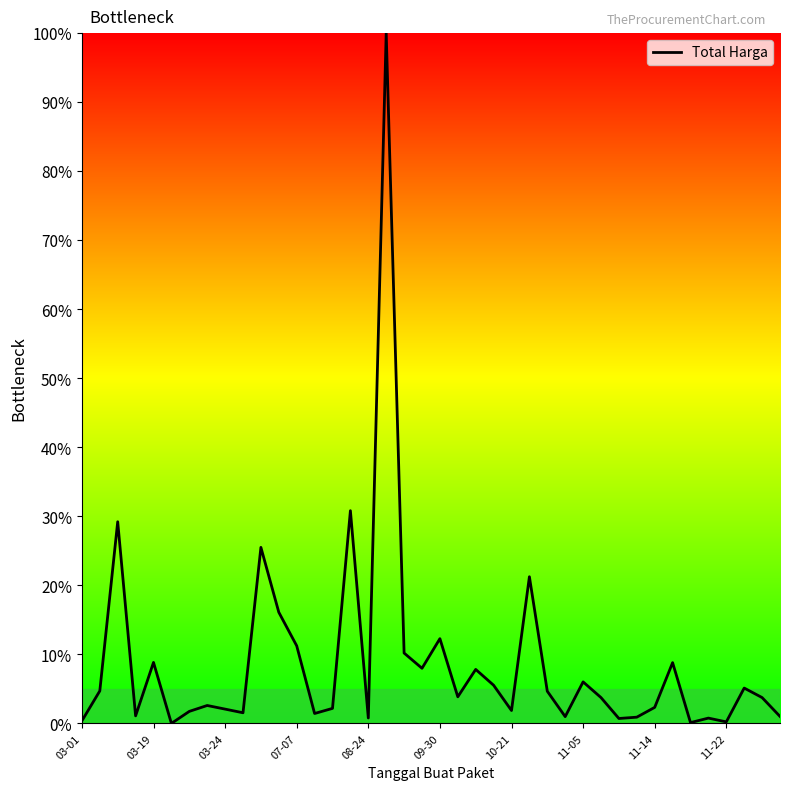

What is the maximum value shown in the chart?

100.0